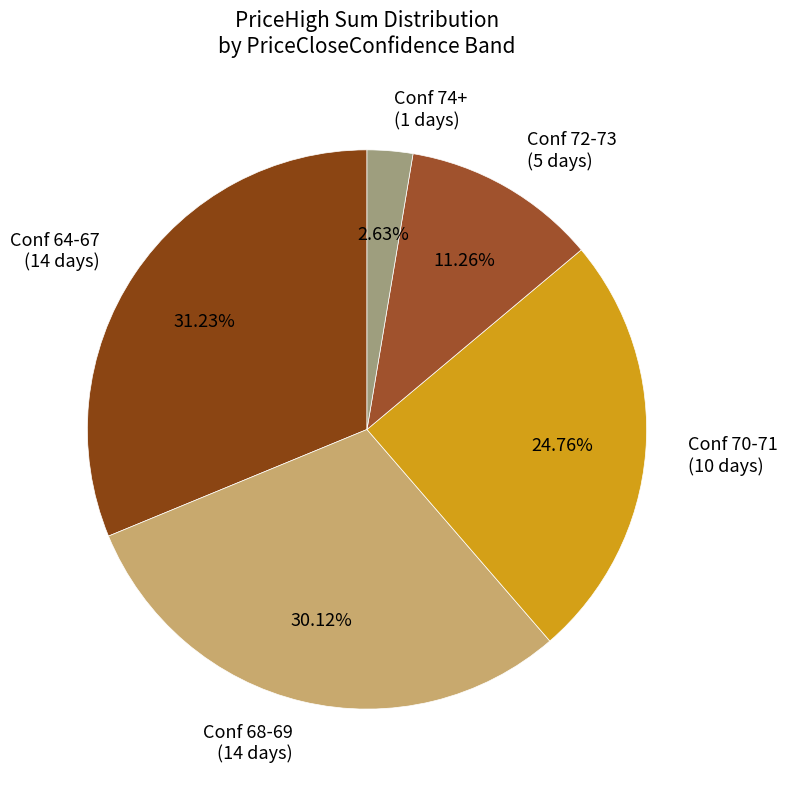

What is the smallest slice in the pie chart?

Conf 74+ (1 days)